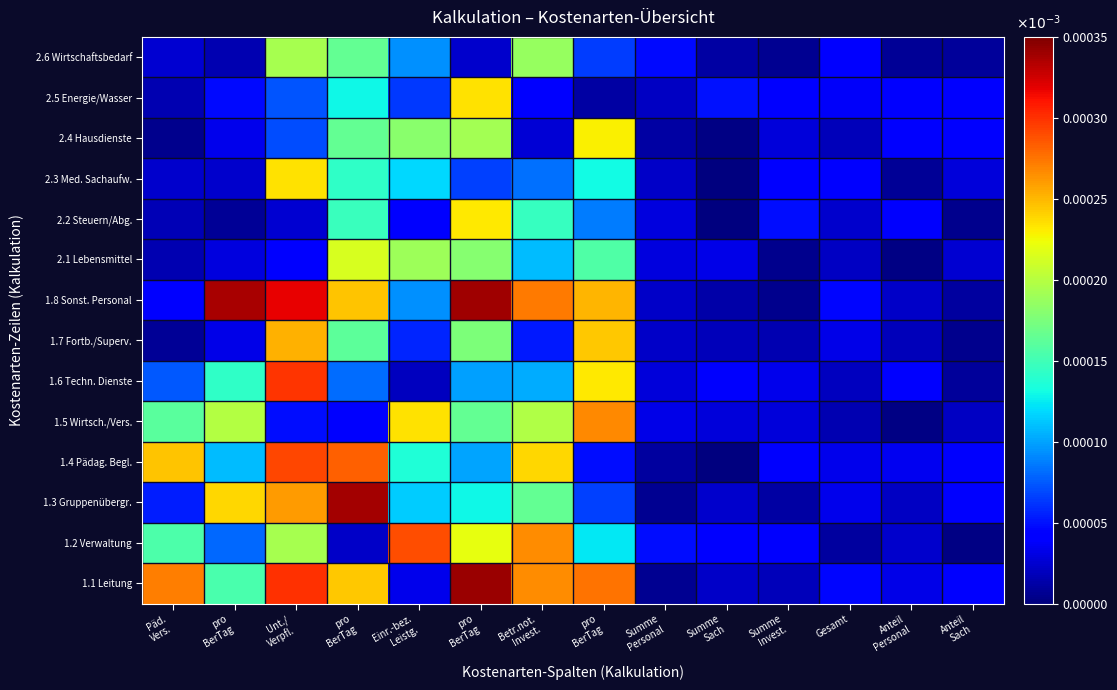

Reading right to left, list all the values displayed in this chart.

2.6 Wirtschaftsbedarf: Anteil
Sach=0.0	Anteil
Personal=0.0	Gesamt=0.0	Summe
Invest.=0.0	Summe
Sach=0.0	Summe
Personal=0.0	pro
BerTag=0.0	Betr.not.
Invest.=0.0	pro
BerTag=0.0	Einr.-bez.
Leistg.=0.0	pro
BerTag=0.0	Unt./
Verpfl.=0.0	pro
BerTag=0.0	Päd.
Vers.=0.0
2.5 Energie/Wasser: Anteil
Sach=0.0	Anteil
Personal=0.0	Gesamt=0.0	Summe
Invest.=0.0	Summe
Sach=0.0	Summe
Personal=0.0	pro
BerTag=0.0	Betr.not.
Invest.=0.0	pro
BerTag=0.0	Einr.-bez.
Leistg.=0.0	pro
BerTag=0.0	Unt./
Verpfl.=0.0	pro
BerTag=0.0	Päd.
Vers.=0.0
2.4 Hausdienste: Anteil
Sach=0.0	Anteil
Personal=0.0	Gesamt=0.0	Summe
Invest.=0.0	Summe
Sach=0.0	Summe
Personal=0.0	pro
BerTag=0.0	Betr.not.
Invest.=0.0	pro
BerTag=0.0	Einr.-bez.
Leistg.=0.0	pro
BerTag=0.0	Unt./
Verpfl.=0.0	pro
BerTag=0.0	Päd.
Vers.=0.0
2.3 Med. Sachaufw.: Anteil
Sach=0.0	Anteil
Personal=0.0	Gesamt=0.0	Summe
Invest.=0.0	Summe
Sach=0.0	Summe
Personal=0.0	pro
BerTag=0.0	Betr.not.
Invest.=0.0	pro
BerTag=0.0	Einr.-bez.
Leistg.=0.0	pro
BerTag=0.0	Unt./
Verpfl.=0.0	pro
BerTag=0.0	Päd.
Vers.=0.0
2.2 Steuern/Abg.: Anteil
Sach=0.0	Anteil
Personal=0.0	Gesamt=0.0	Summe
Invest.=0.0	Summe
Sach=0.0	Summe
Personal=0.0	pro
BerTag=0.0	Betr.not.
Invest.=0.0	pro
BerTag=0.0	Einr.-bez.
Leistg.=0.0	pro
BerTag=0.0	Unt./
Verpfl.=0.0	pro
BerTag=0.0	Päd.
Vers.=0.0
2.1 Lebensmittel: Anteil
Sach=0.0	Anteil
Personal=0.0	Gesamt=0.0	Summe
Invest.=0.0	Summe
Sach=0.0	Summe
Personal=0.0	pro
BerTag=0.0	Betr.not.
Invest.=0.0	pro
BerTag=0.0	Einr.-bez.
Leistg.=0.0	pro
BerTag=0.0	Unt./
Verpfl.=0.0	pro
BerTag=0.0	Päd.
Vers.=0.0
1.8 Sonst. Personal: Anteil
Sach=0.0	Anteil
Personal=0.0	Gesamt=0.0	Summe
Invest.=0.0	Summe
Sach=0.0	Summe
Personal=0.0	pro
BerTag=0.0	Betr.not.
Invest.=0.0	pro
BerTag=0.0	Einr.-bez.
Leistg.=0.0	pro
BerTag=0.0	Unt./
Verpfl.=0.0	pro
BerTag=0.0	Päd.
Vers.=0.0
1.7 Fortb./Superv.: Anteil
Sach=0.0	Anteil
Personal=0.0	Gesamt=0.0	Summe
Invest.=0.0	Summe
Sach=0.0	Summe
Personal=0.0	pro
BerTag=0.0	Betr.not.
Invest.=0.0	pro
BerTag=0.0	Einr.-bez.
Leistg.=0.0	pro
BerTag=0.0	Unt./
Verpfl.=0.0	pro
BerTag=0.0	Päd.
Vers.=0.0
1.6 Techn. Dienste: Anteil
Sach=0.0	Anteil
Personal=0.0	Gesamt=0.0	Summe
Invest.=0.0	Summe
Sach=0.0	Summe
Personal=0.0	pro
BerTag=0.0	Betr.not.
Invest.=0.0	pro
BerTag=0.0	Einr.-bez.
Leistg.=0.0	pro
BerTag=0.0	Unt./
Verpfl.=0.0	pro
BerTag=0.0	Päd.
Vers.=0.0
1.5 Wirtsch./Vers.: Anteil
Sach=0.0	Anteil
Personal=0.0	Gesamt=0.0	Summe
Invest.=0.0	Summe
Sach=0.0	Summe
Personal=0.0	pro
BerTag=0.0	Betr.not.
Invest.=0.0	pro
BerTag=0.0	Einr.-bez.
Leistg.=0.0	pro
BerTag=0.0	Unt./
Verpfl.=0.0	pro
BerTag=0.0	Päd.
Vers.=0.0
1.4 Pädag. Begl.: Anteil
Sach=0.0	Anteil
Personal=0.0	Gesamt=0.0	Summe
Invest.=0.0	Summe
Sach=0.0	Summe
Personal=0.0	pro
BerTag=0.0	Betr.not.
Invest.=0.0	pro
BerTag=0.0	Einr.-bez.
Leistg.=0.0	pro
BerTag=0.0	Unt./
Verpfl.=0.0	pro
BerTag=0.0	Päd.
Vers.=0.0
1.3 Gruppenübergr.: Anteil
Sach=0.0	Anteil
Personal=0.0	Gesamt=0.0	Summe
Invest.=0.0	Summe
Sach=0.0	Summe
Personal=0.0	pro
BerTag=0.0	Betr.not.
Invest.=0.0	pro
BerTag=0.0	Einr.-bez.
Leistg.=0.0	pro
BerTag=0.0	Unt./
Verpfl.=0.0	pro
BerTag=0.0	Päd.
Vers.=0.0
1.2 Verwaltung: Anteil
Sach=0.0	Anteil
Personal=0.0	Gesamt=0.0	Summe
Invest.=0.0	Summe
Sach=0.0	Summe
Personal=0.0	pro
BerTag=0.0	Betr.not.
Invest.=0.0	pro
BerTag=0.0	Einr.-bez.
Leistg.=0.0	pro
BerTag=0.0	Unt./
Verpfl.=0.0	pro
BerTag=0.0	Päd.
Vers.=0.0
1.1 Leitung: Anteil
Sach=0.0	Anteil
Personal=0.0	Gesamt=0.0	Summe
Invest.=0.0	Summe
Sach=0.0	Summe
Personal=0.0	pro
BerTag=0.0	Betr.not.
Invest.=0.0	pro
BerTag=0.0	Einr.-bez.
Leistg.=0.0	pro
BerTag=0.0	Unt./
Verpfl.=0.0	pro
BerTag=0.0	Päd.
Vers.=0.0